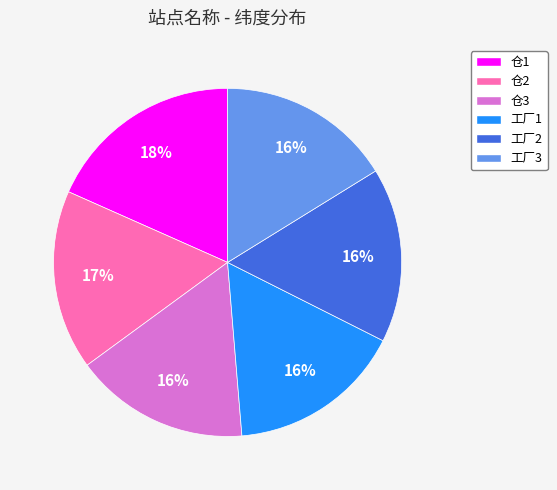

How many slices are in this pie chart?

6